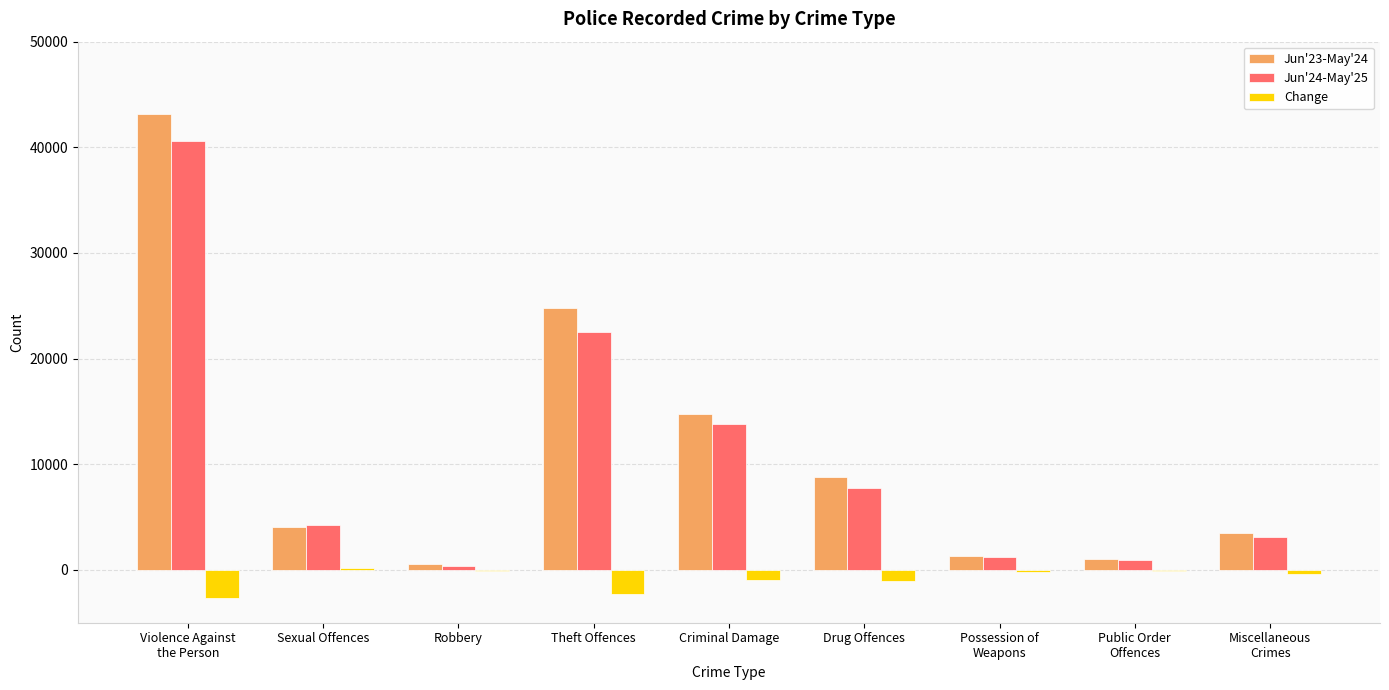

How many data points does each series have?

9